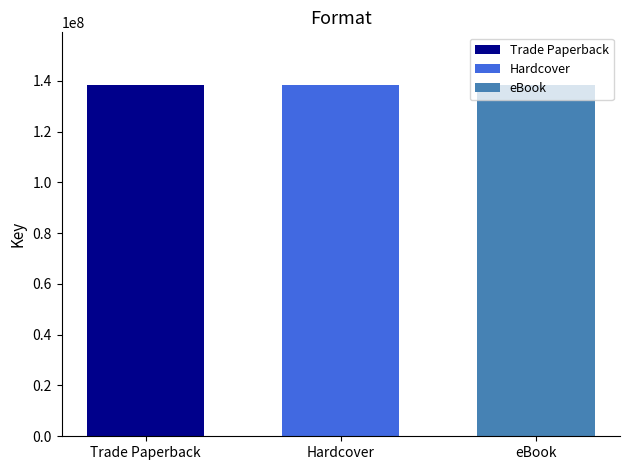

True or false: Trade Paperback has a value of 85705076 at Kat, Incorrigible.

False